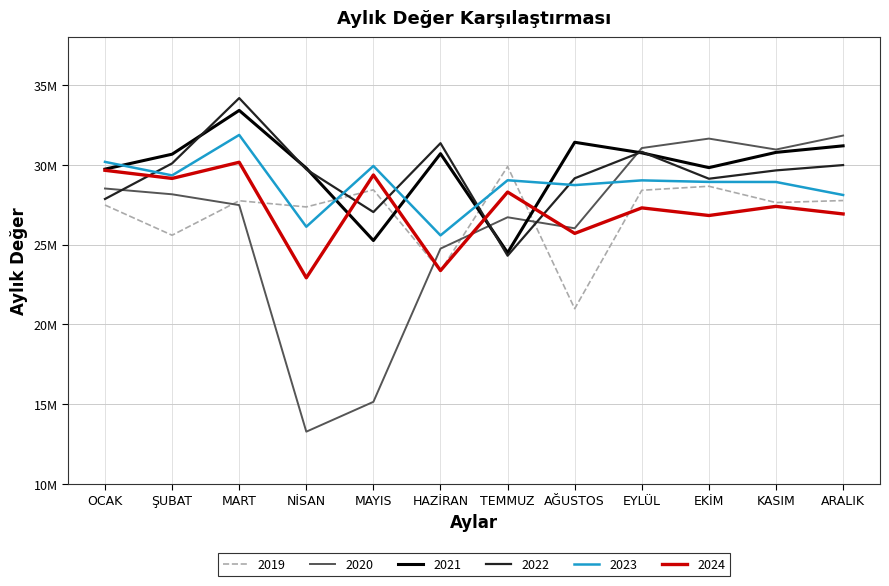

Which has a higher value, EYLÜL or EKİM?

EKİM